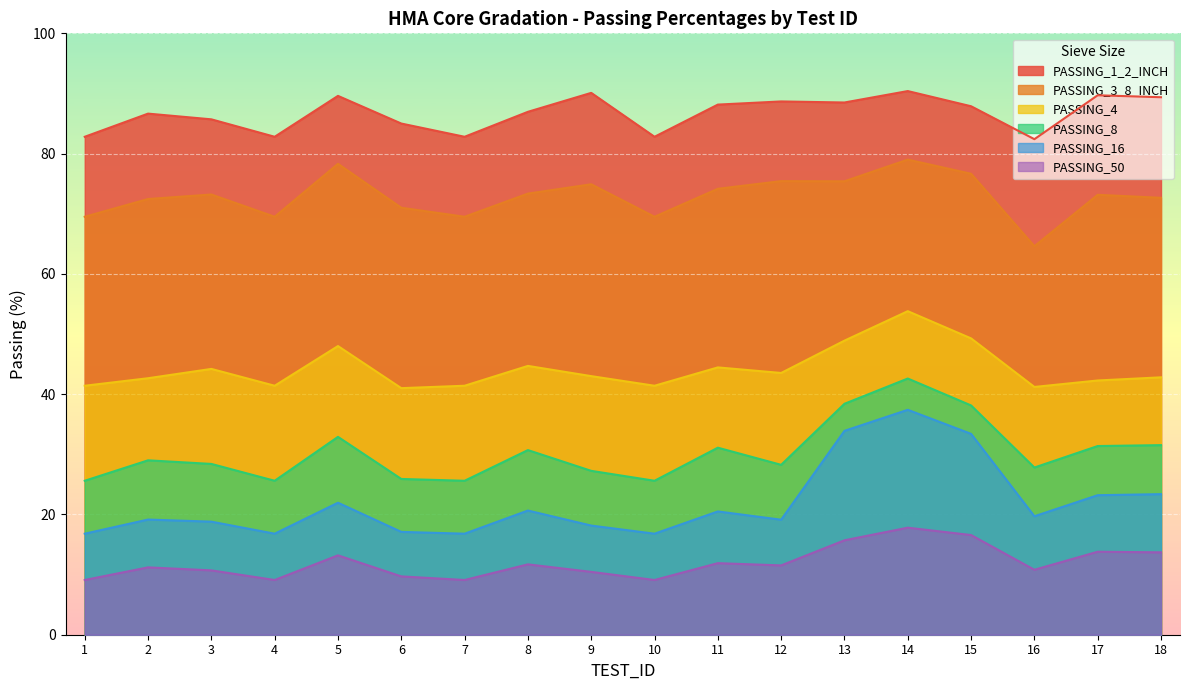

What is the spread (max minus min) of values at 16?

71.6